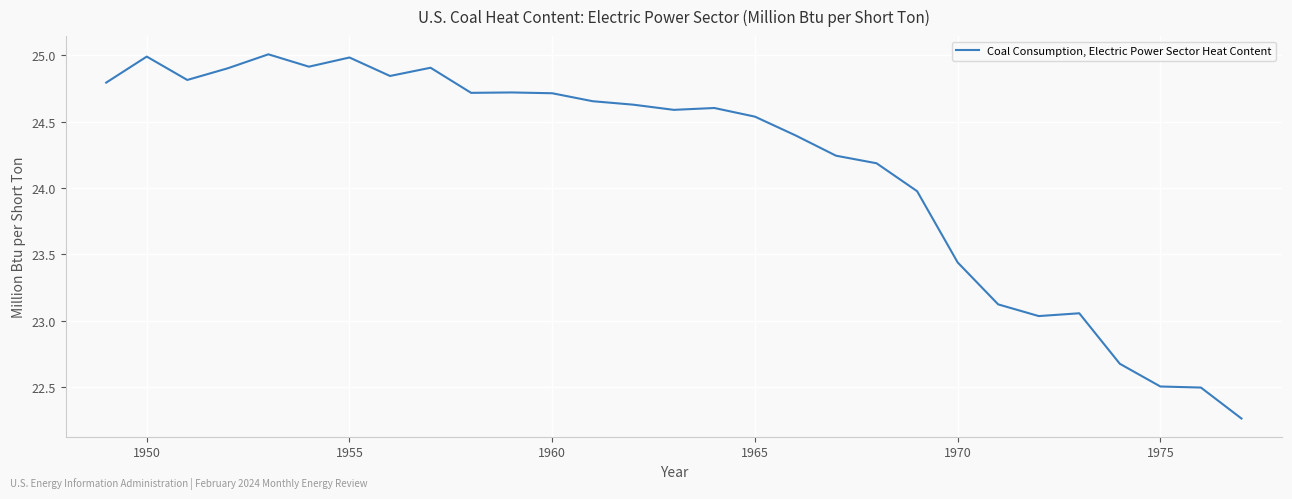

What is the greatest value displayed?

25.0